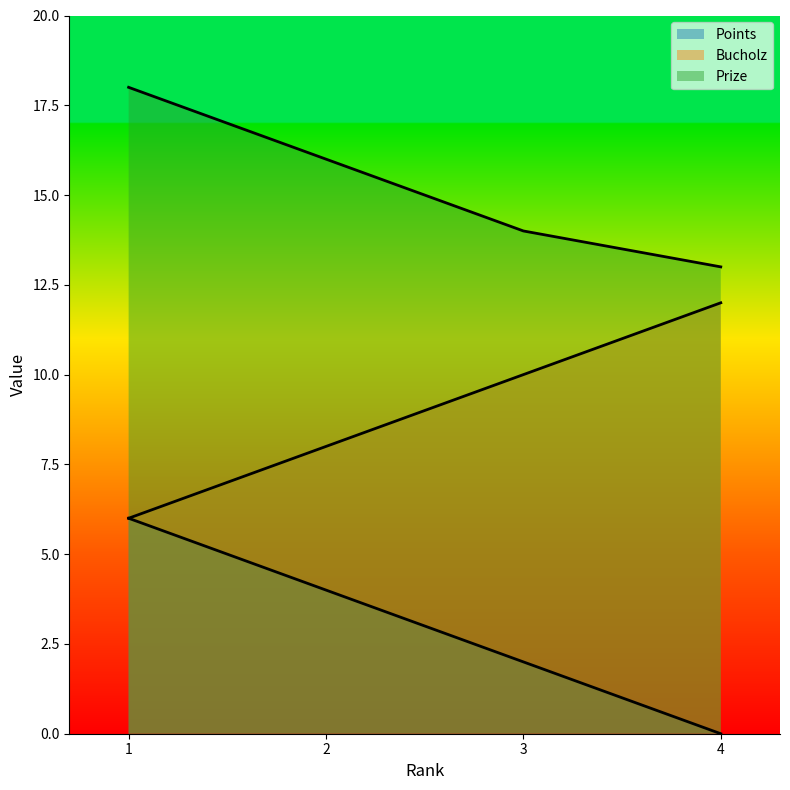

List the labels in order of Bucholz value, smallest first.

1, 2, 3, 4